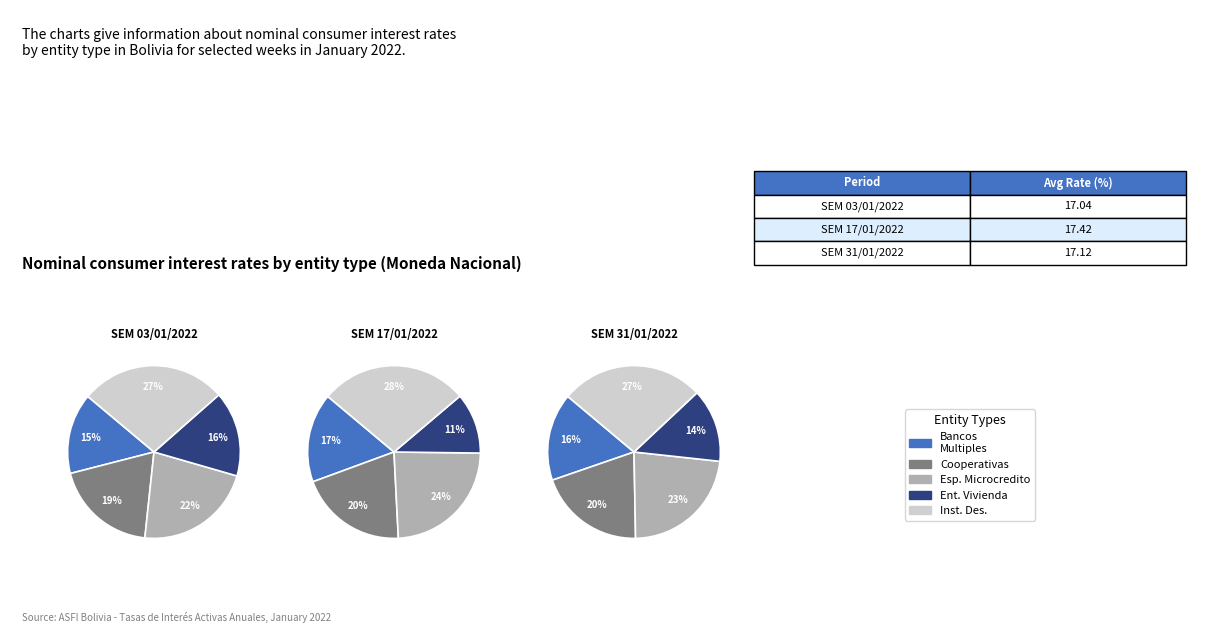

Which series changed the most between COOPERATIVAS and ENTIDADES FINANCIERAS DE VIVIENDA?

ENTIDADES FINANCIERAS DE VIVIENDA